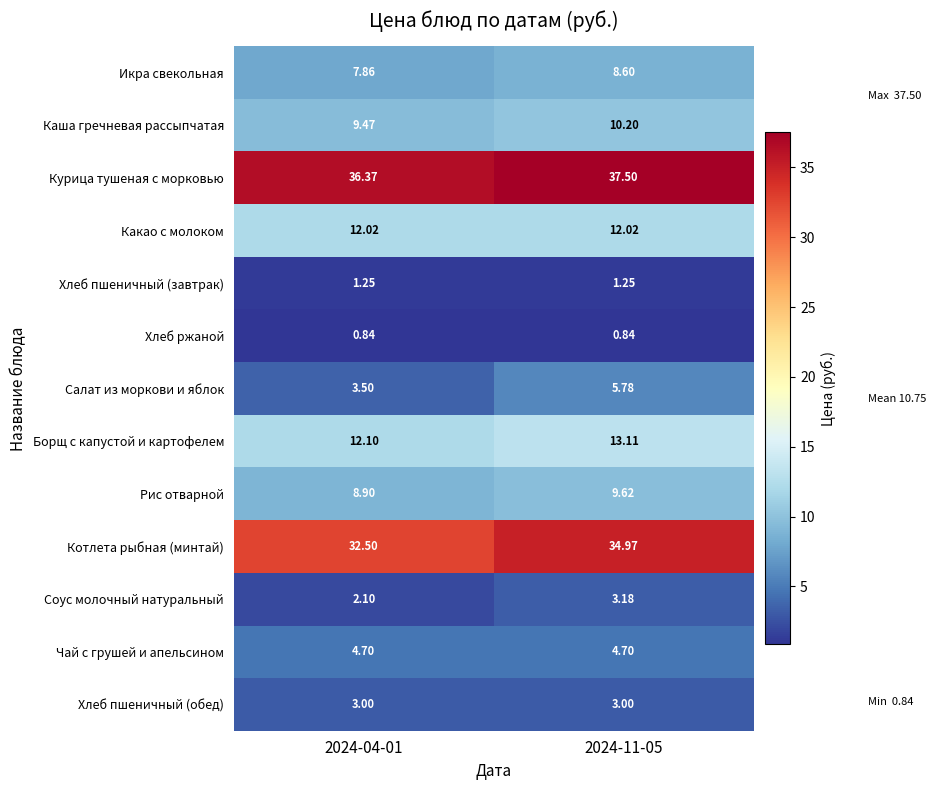

Which series has the largest total across all categories?

Курица тушеная с морковью